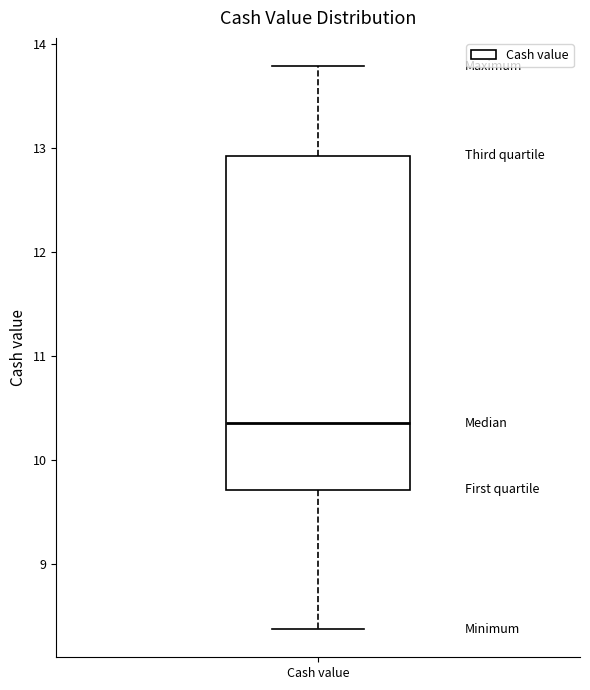

Where does the lower whisker of the box for Cash value end on the y-axis? The values are not printed on the chart, so give them approximately, as read against the axis.

8.4